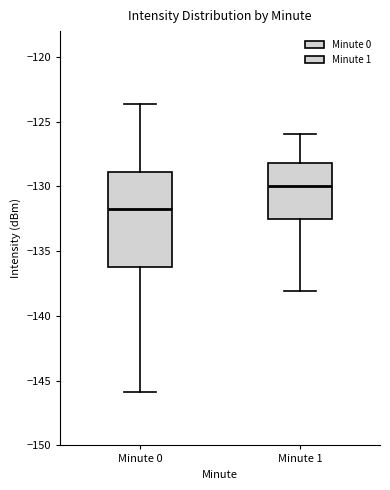

Which box's median line is the lowest?

Minute 0